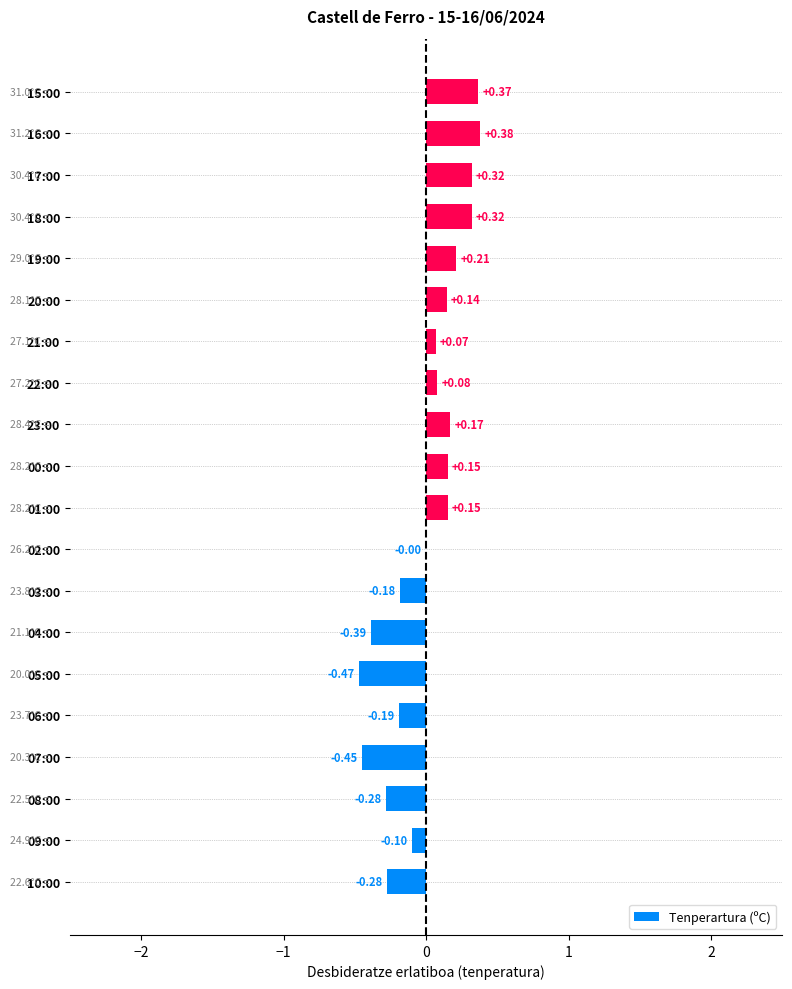

Which has a higher value, 06:00 or 21:00?

21:00